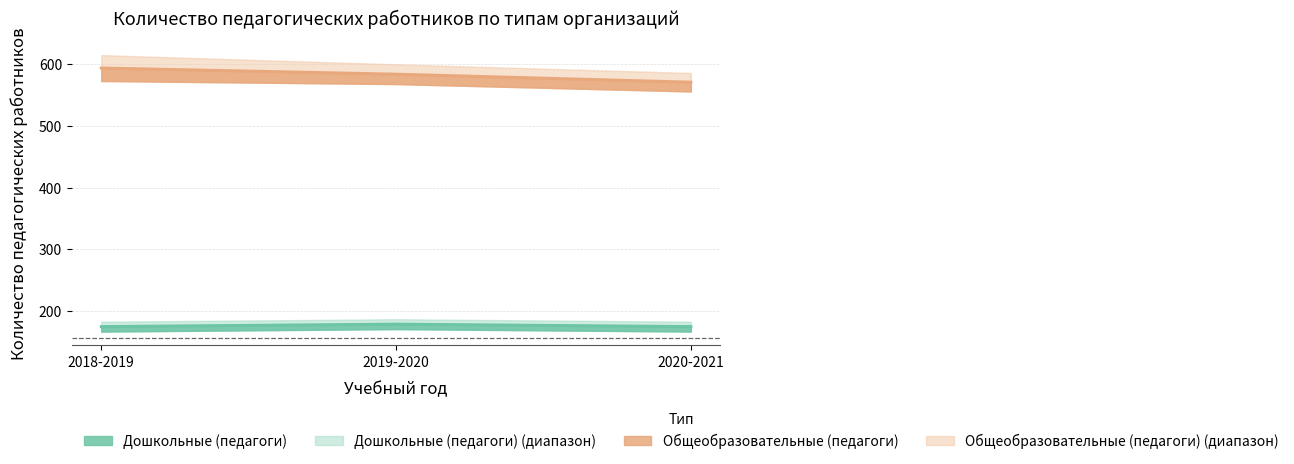

How many Дошкольные (педагоги) values are between 174 and 178?

3